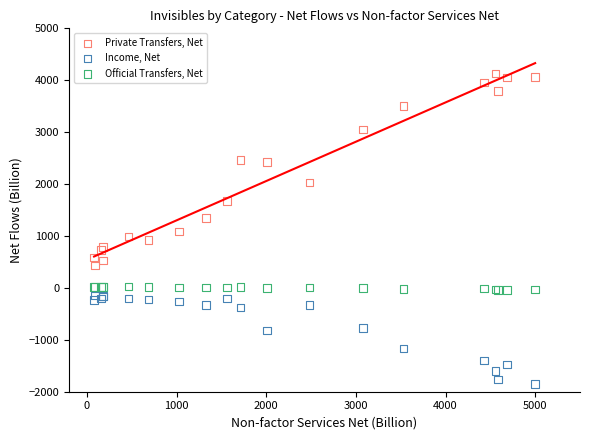

Which series contains the highest Y value?

Private Transfers, Net